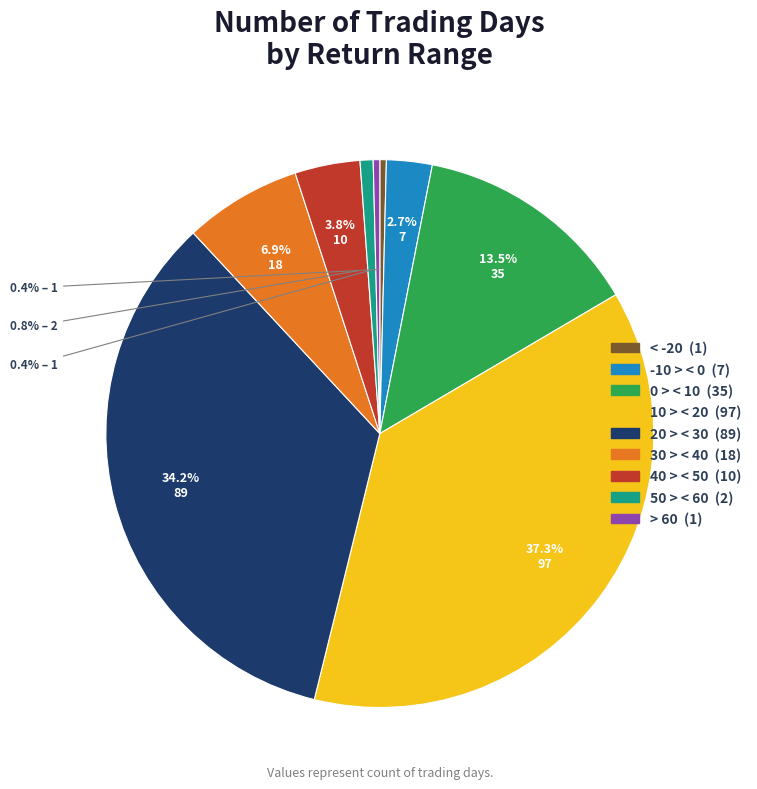

Which has a higher value, -20 > < -10 or 40 > < 50?

40 > < 50